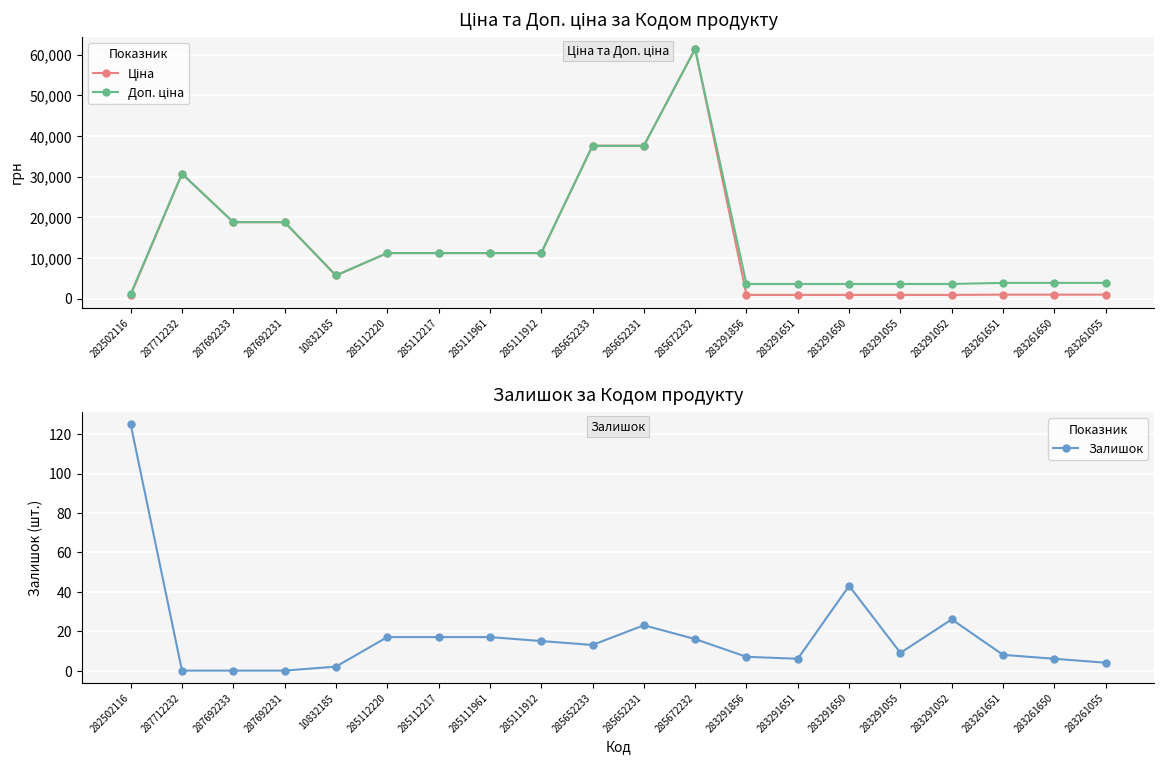

Is the value of Ціна at 283291651 greater than the value of Залишок at 287692231?

Yes